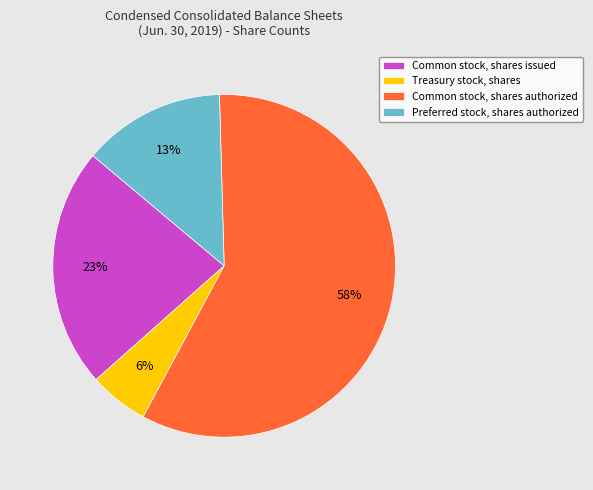

To the nearest percent, what is the average slice percentage?

25%